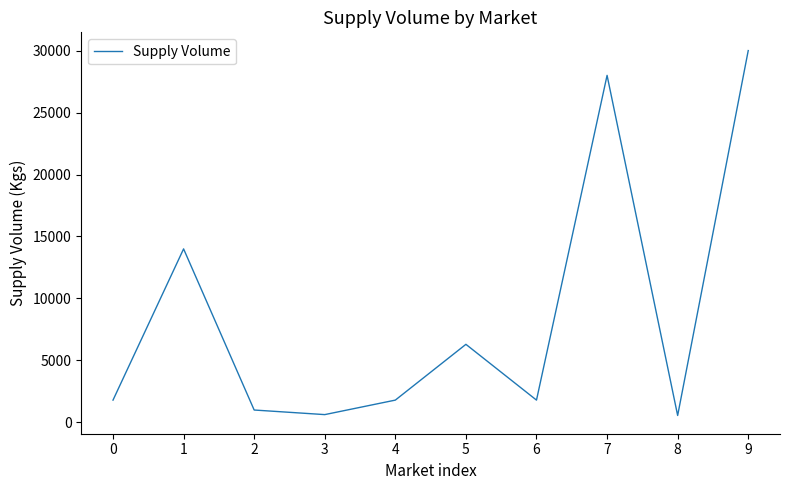

True or false: the data shows 3167 at 4.

False